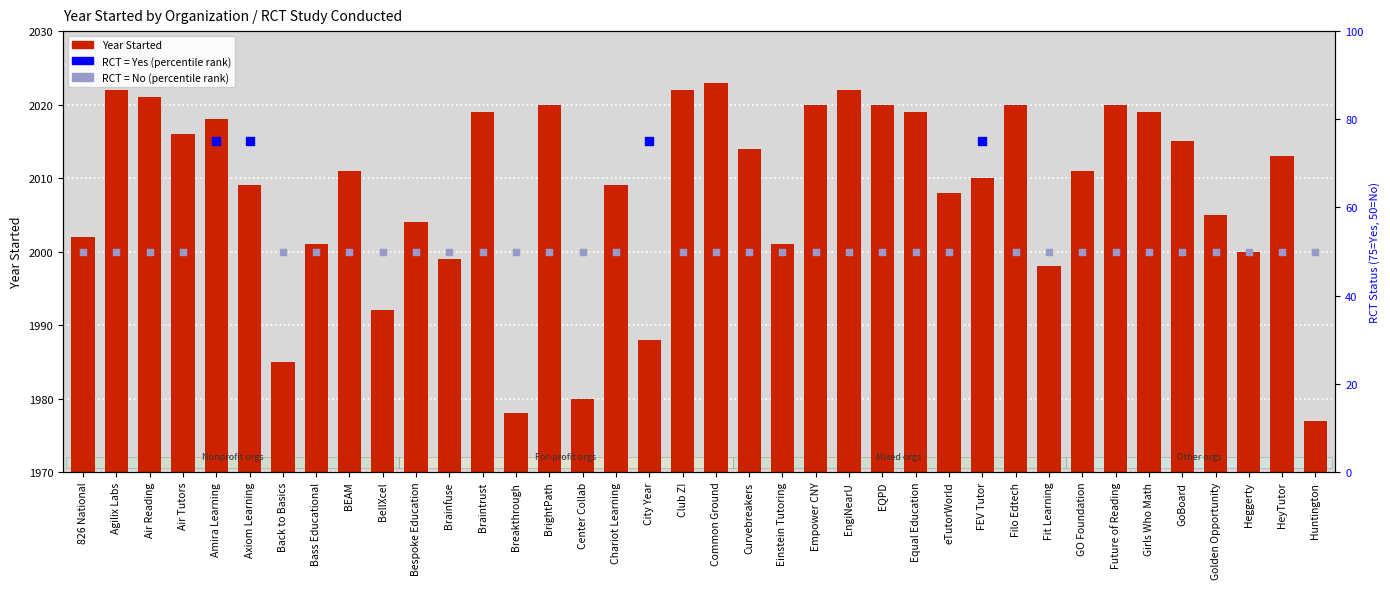

Which has a higher value, GoBoard or Air Tutors?

Air Tutors